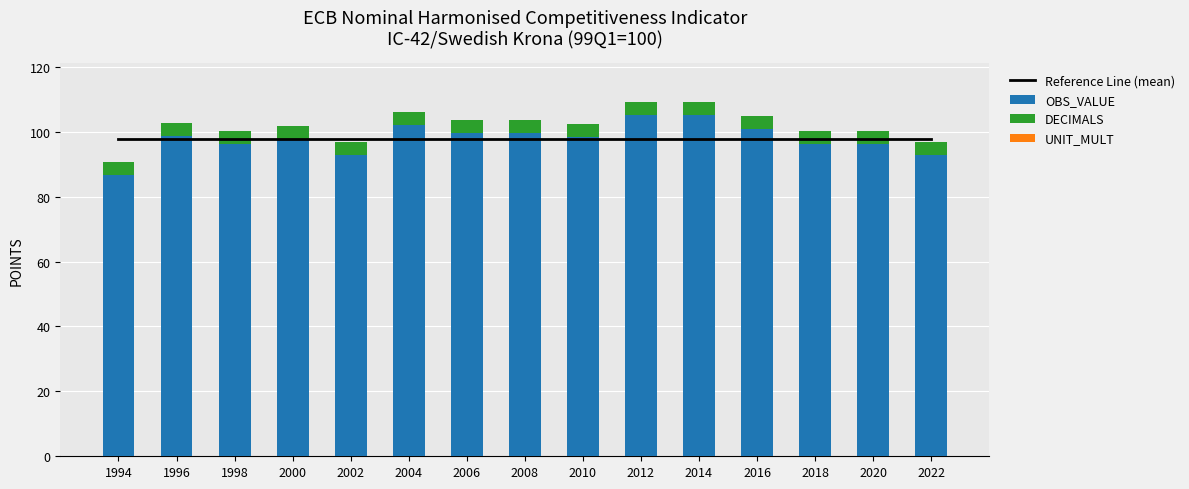

Reading left to right, list all the values displayed in this chart.

Reference Line (mean): 1994=97.9	1996=97.9	1998=97.9	2000=97.9	2002=97.9	2004=97.9	2006=97.9	2008=97.9	2010=97.9	2012=97.9	2014=97.9	2016=97.9	2018=97.9	2020=97.9	2022=97.9
OBS_VALUE: 1994=86.7	1996=98.7	1998=96.3	2000=97.6	2002=92.9	2004=102.1	2006=99.5	2008=99.5	2010=98.4	2012=105.2	2014=105.2	2016=100.9	2018=96.4	2020=96.2	2022=93.0
DECIMALS: 1994=4.0	1996=4.0	1998=4.0	2000=4.0	2002=4.0	2004=4.0	2006=4.0	2008=4.0	2010=4.0	2012=4.0	2014=4.0	2016=4.0	2018=4.0	2020=4.0	2022=4.0
UNIT_MULT: 1994=0.0	1996=0.0	1998=0.0	2000=0.0	2002=0.0	2004=0.0	2006=0.0	2008=0.0	2010=0.0	2012=0.0	2014=0.0	2016=0.0	2018=0.0	2020=0.0	2022=0.0